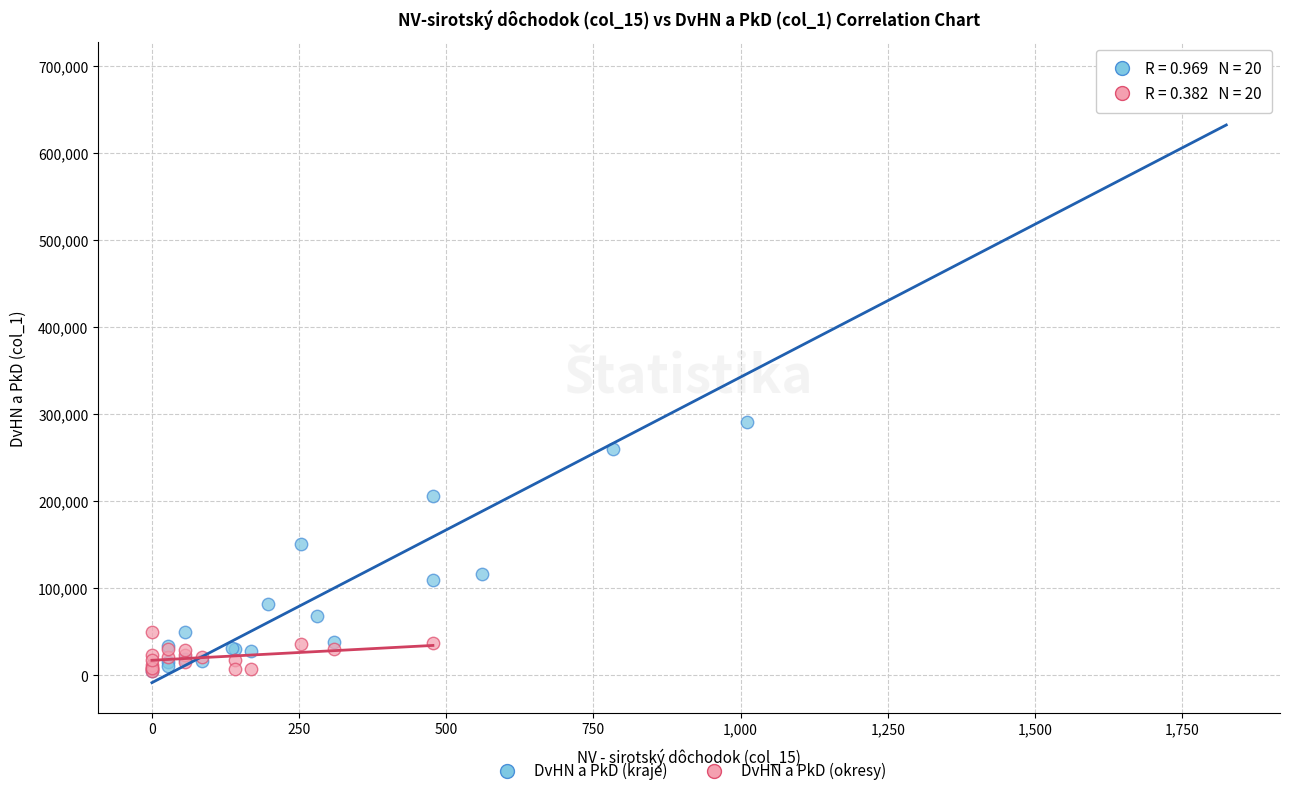

Which series reaches the maximum Y coordinate?

DvHN a PkD (kraje)